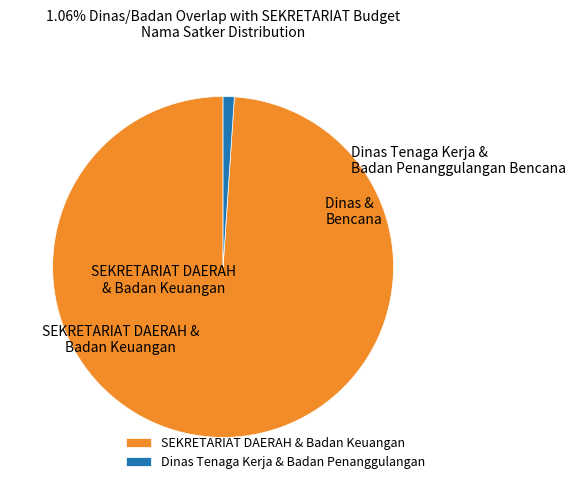

How many segments does this pie chart have?

2